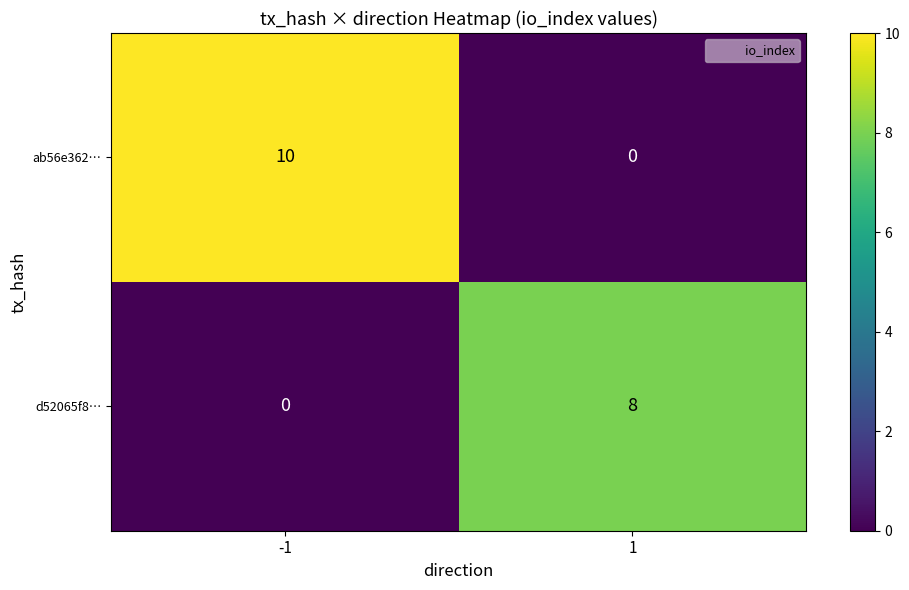

Read the d52065f8… value at 1.

8